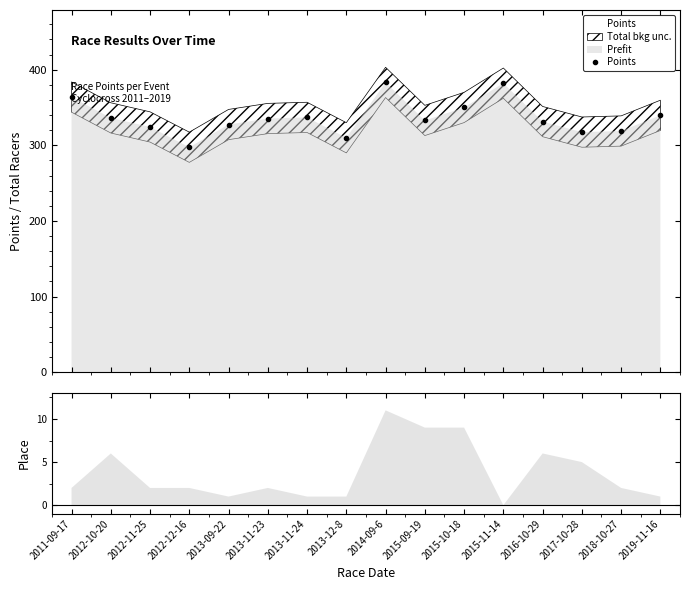

How many points are lower than both their immediate neighbors (excluding endpoints)?

4